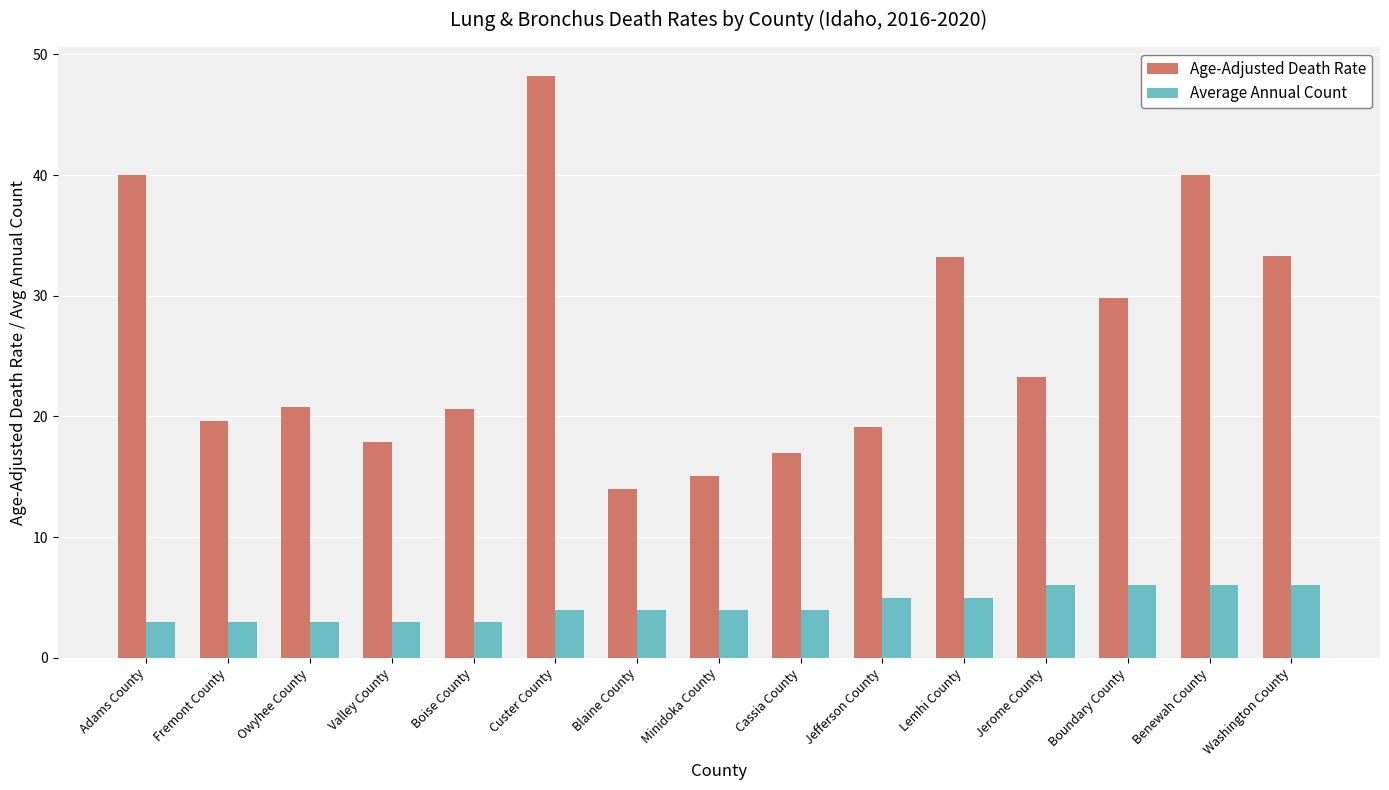

What is the lowest value of the Average Annual Count series?

3.0